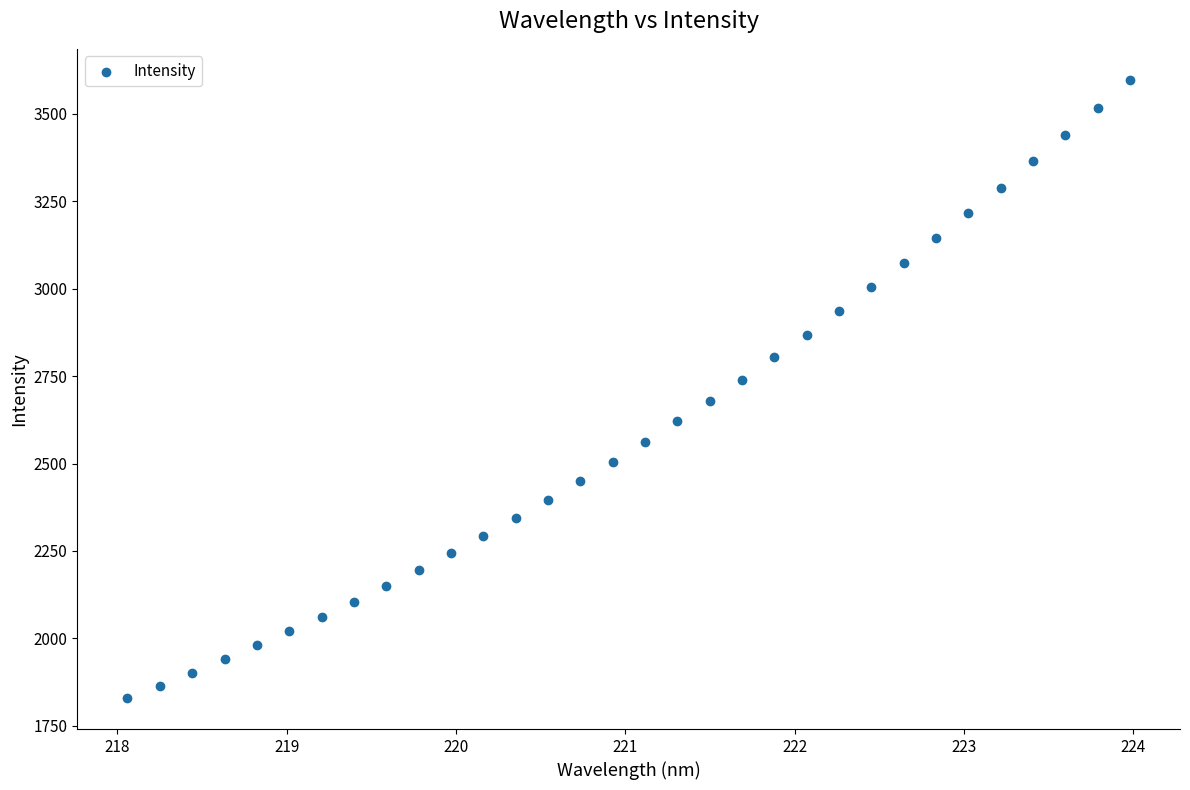

What is the range of X values (max minus min)?

5.9